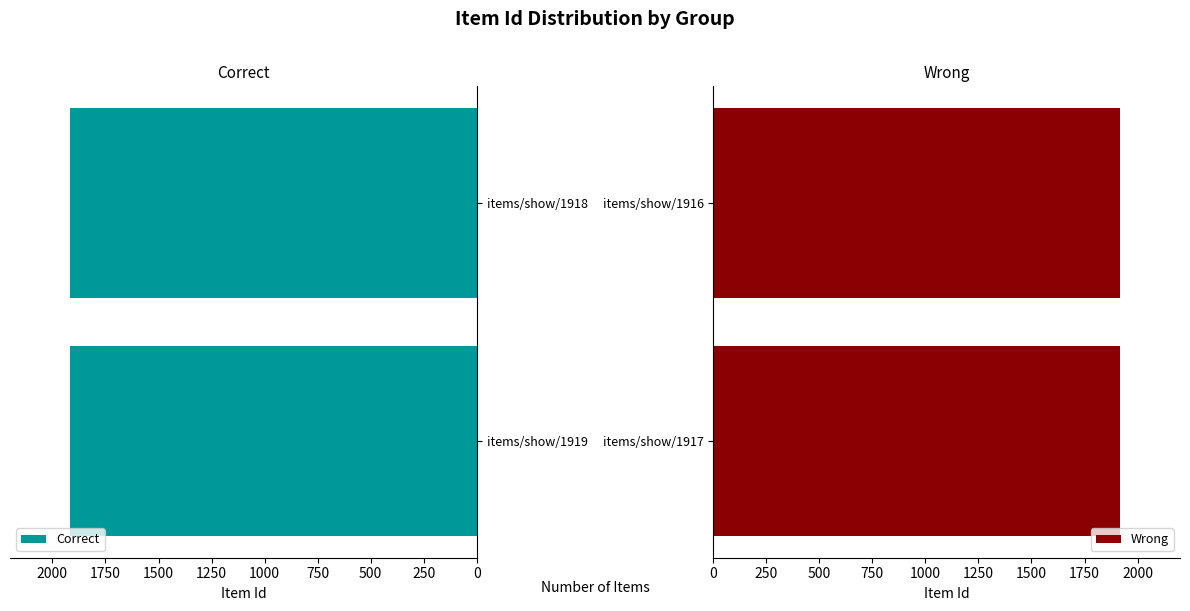

What are all the series names shown in the legend?

Correct, Wrong